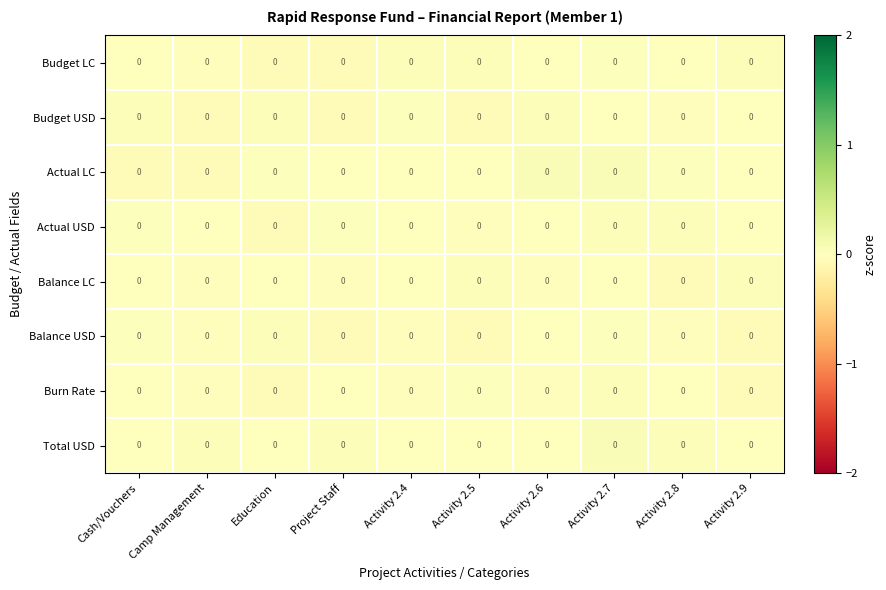

Is the value of Budget USD at Project Staff greater than the value of Budget LC at Cash/Vouchers?

No